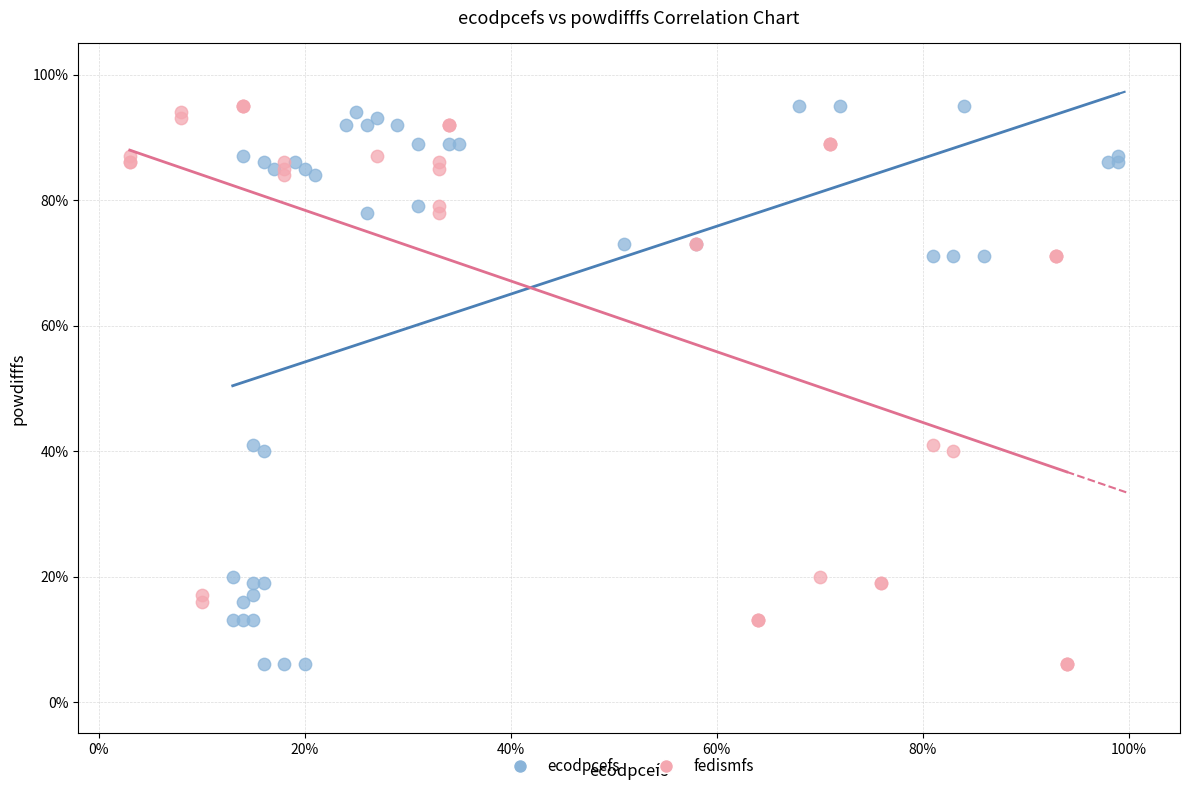

What are all the series names shown in the legend?

ecodpcefs, fedismfs